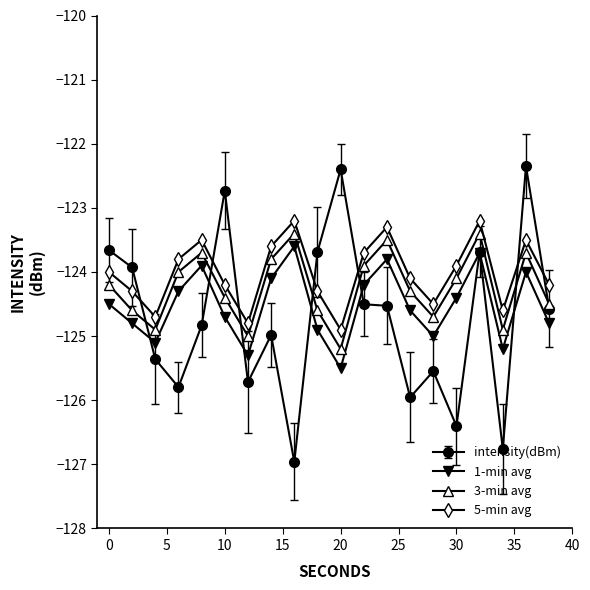

True or false: 5-min avg has more than 1 points higher than both neighbors.

True